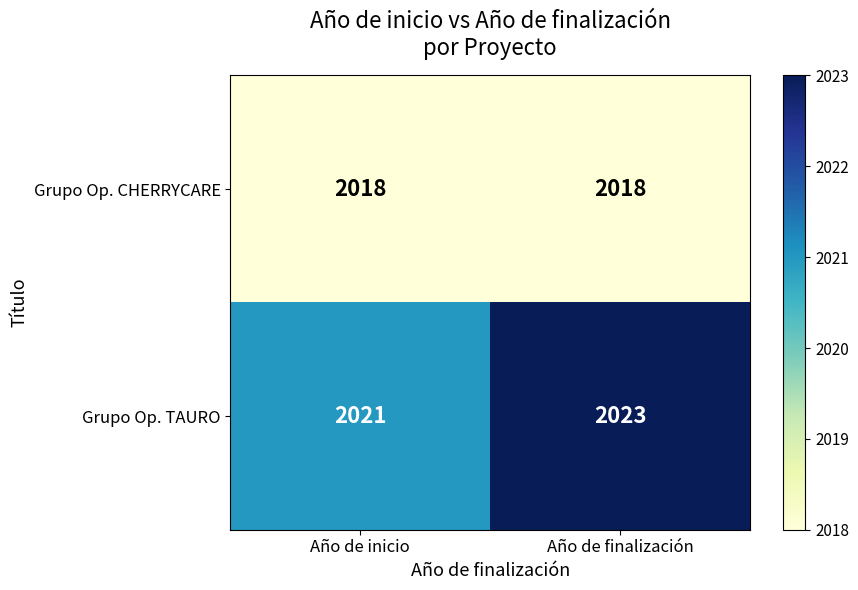

At which category is the sum across all series the highest?

Año de finalización